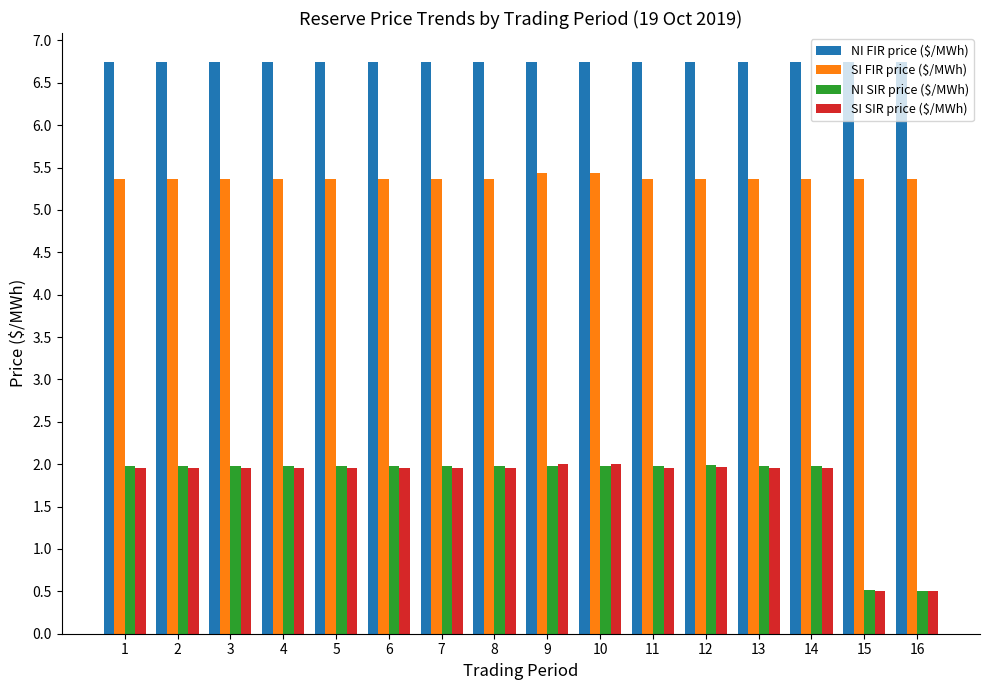

Is it true that NI FIR price ($/MWh) equals 6.8 at 16?

True